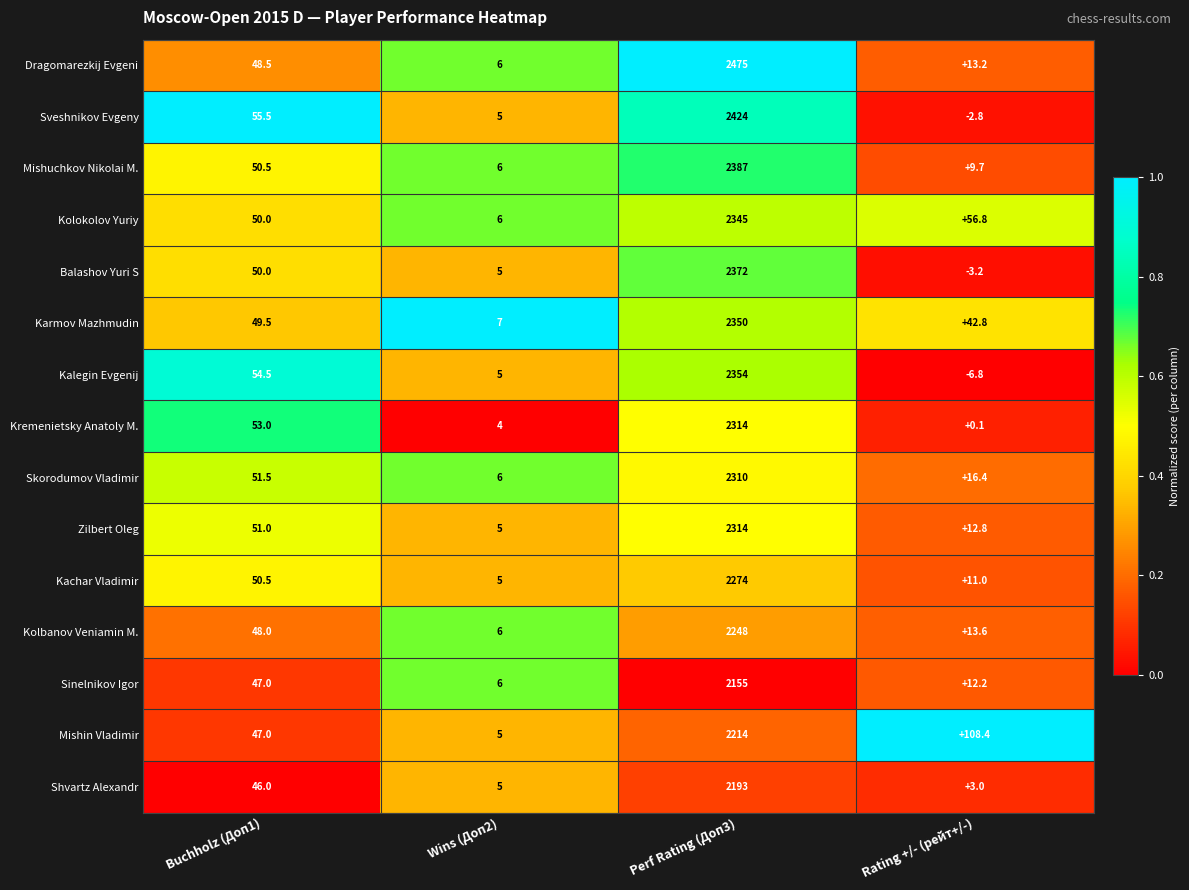

What is the minimum value for Zilbert Oleg?

5.0